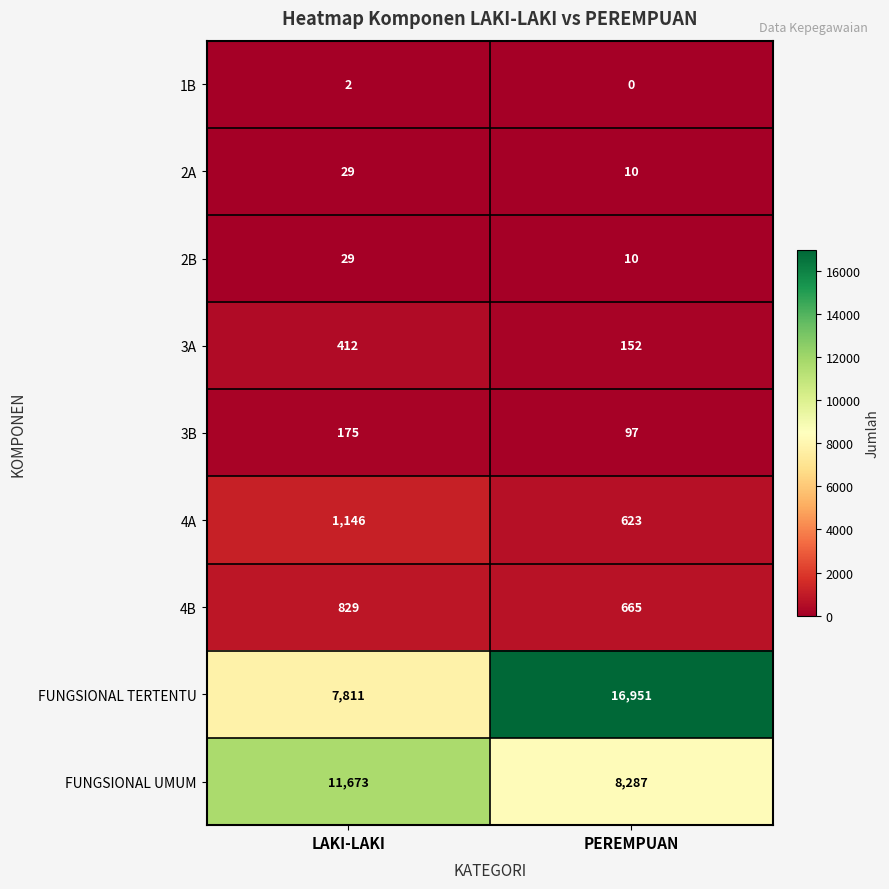

What value does the 3A series have at PEREMPUAN?

152